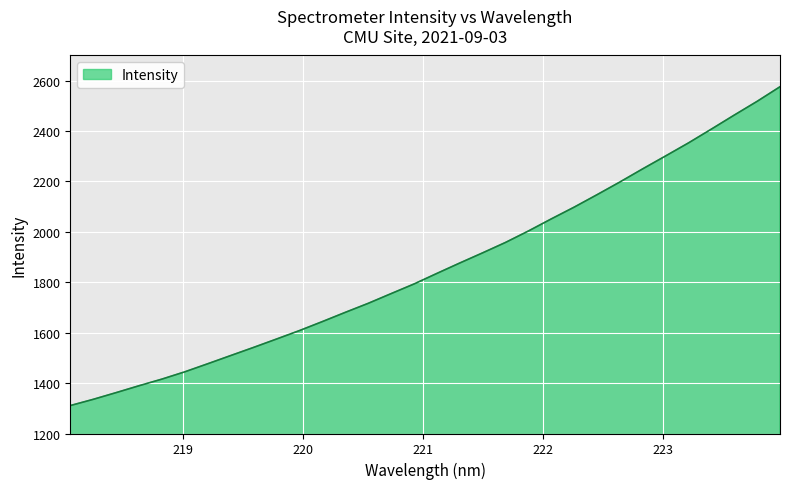

Does the chart display data point markers on the line(s)?

No